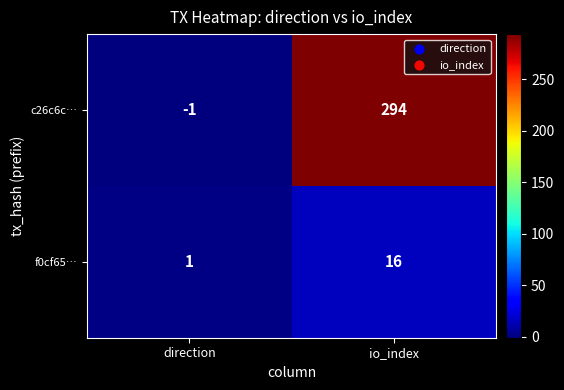

Rank the series by their maximum value, from lowest to highest.

f0cf65…, c26c6c…